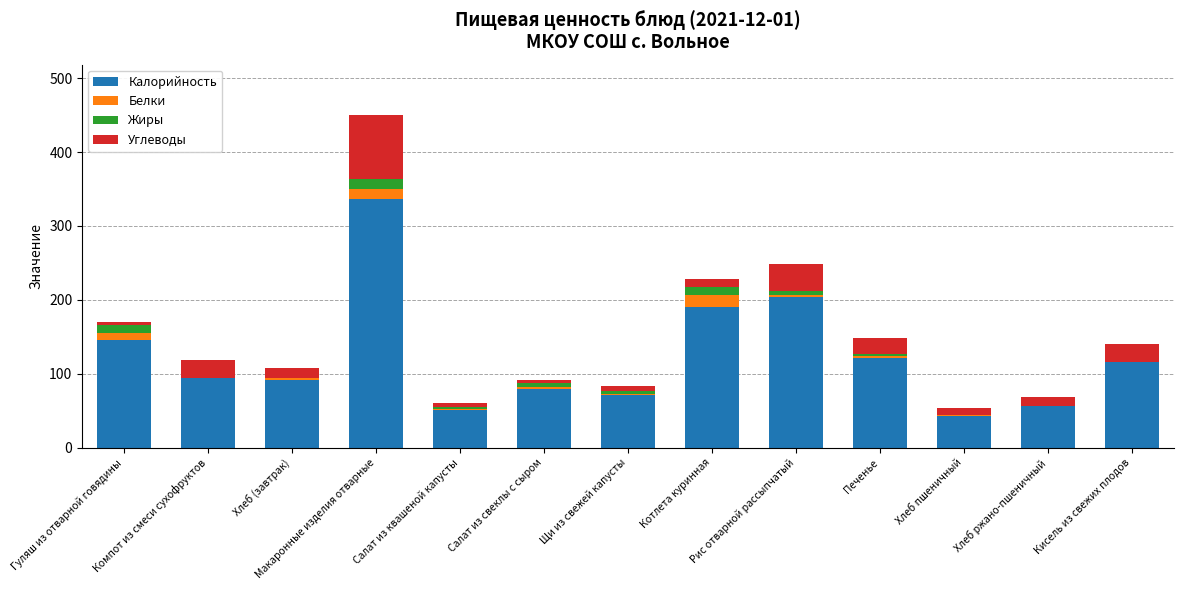

At which category is the sum across all series the highest?

Макаронные изделия отварные